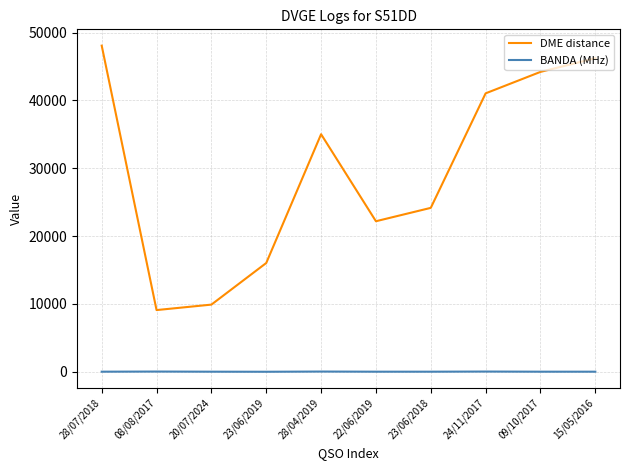

Which series has the largest range (max minus min)?

DME distance